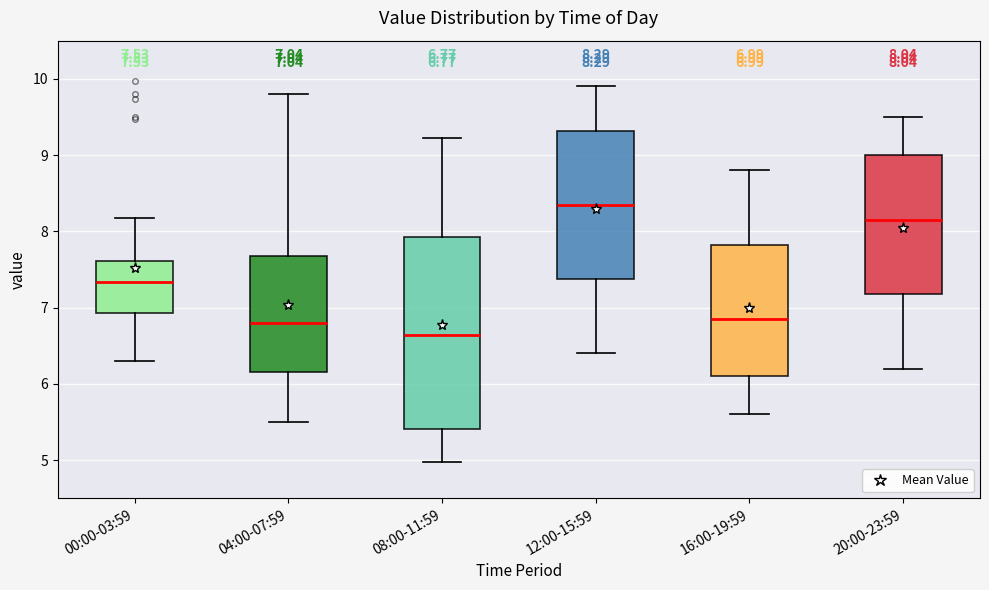

Which box is the tallest, from its lower edge to its upper edge?

08:00-11:59